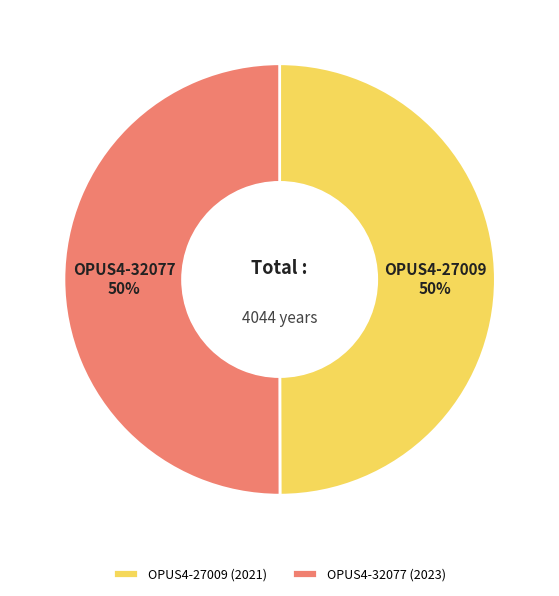

What is the ratio of the value at OPUS4-27009 to the value at OPUS4-32077?

1.0